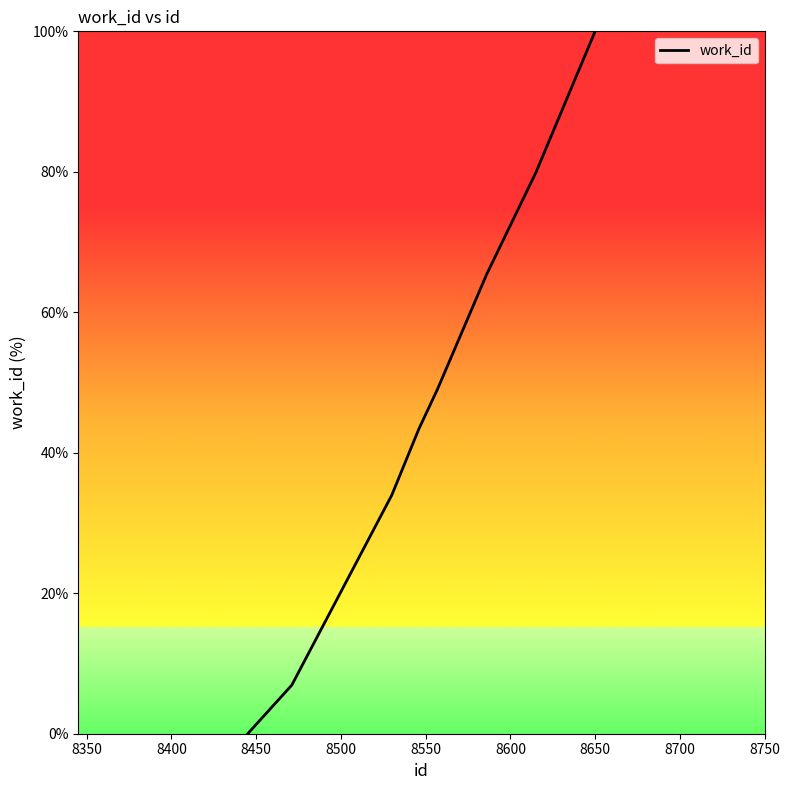

Count the number of categories in the chart.

8